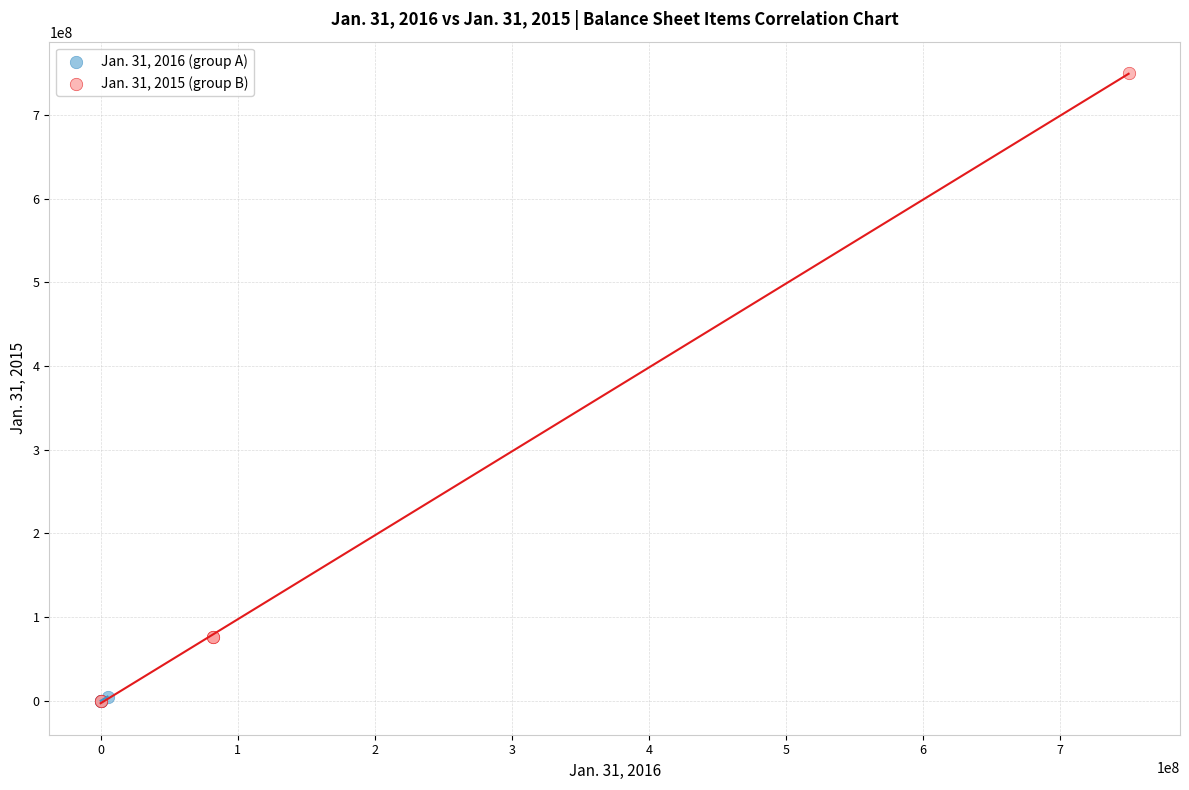

What are all the series names shown in the legend?

Jan. 31, 2016 (group A), Jan. 31, 2015 (group B)